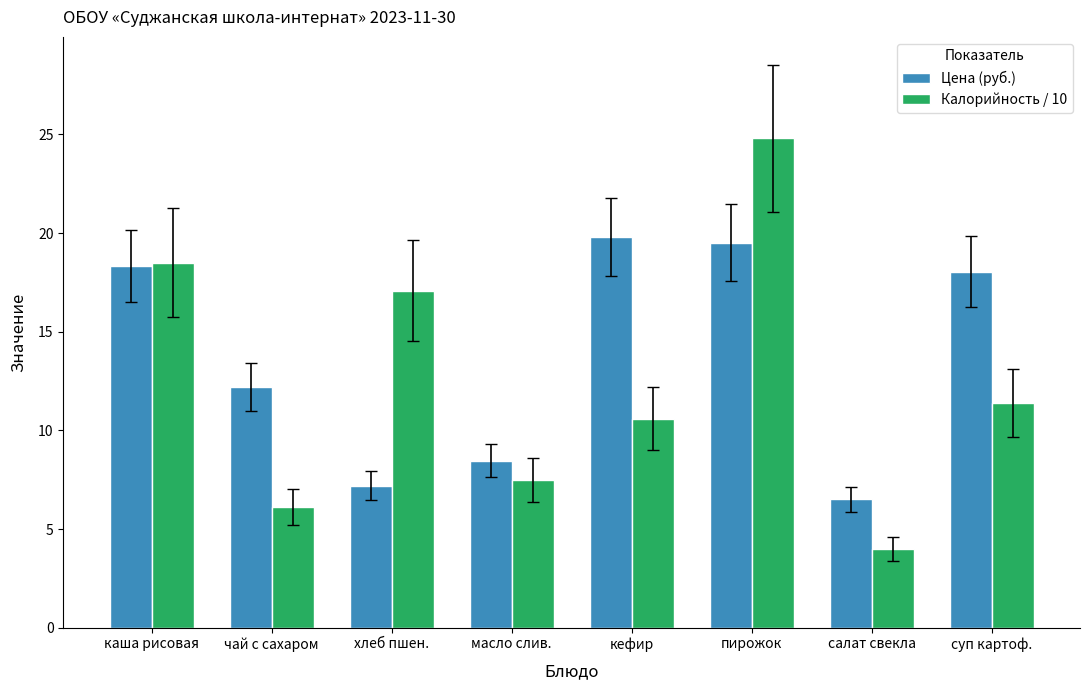

What are all the series names shown in the legend?

Цена (руб.), Калорийность / 10